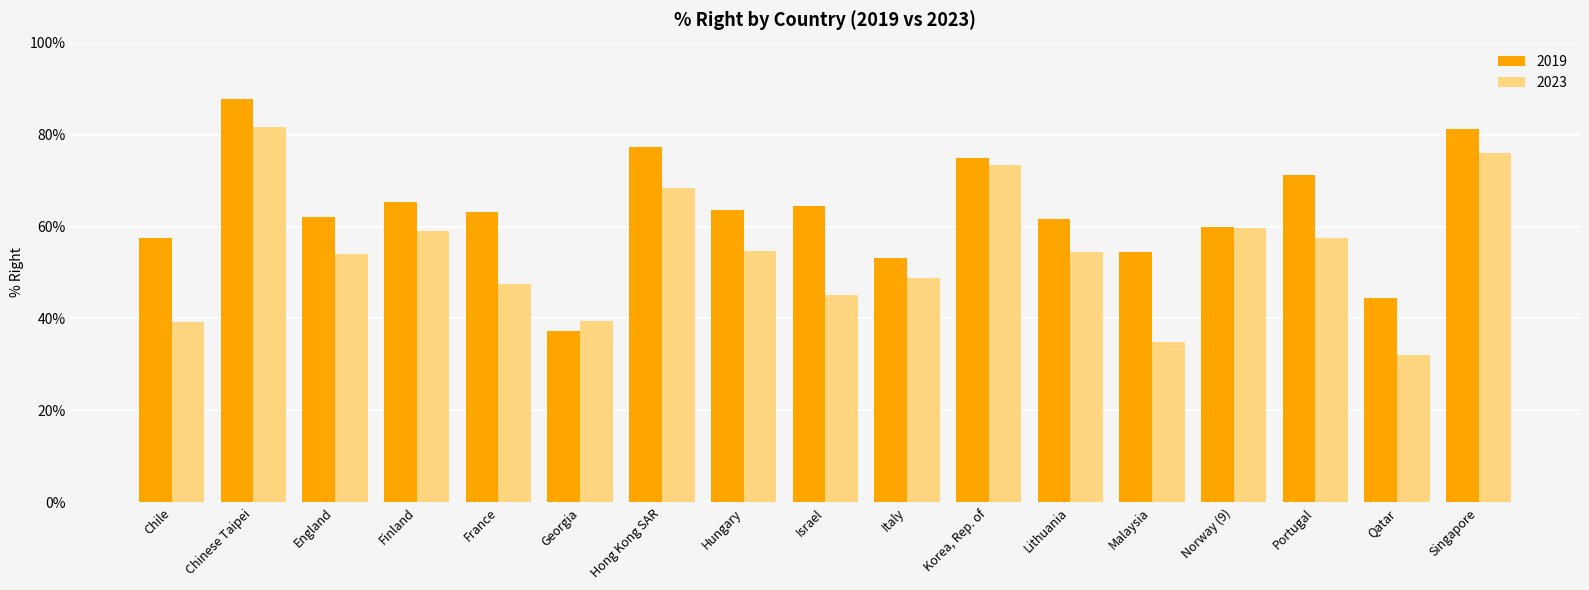

The value of 2023 at Qatar is 42.7. True or false?

False